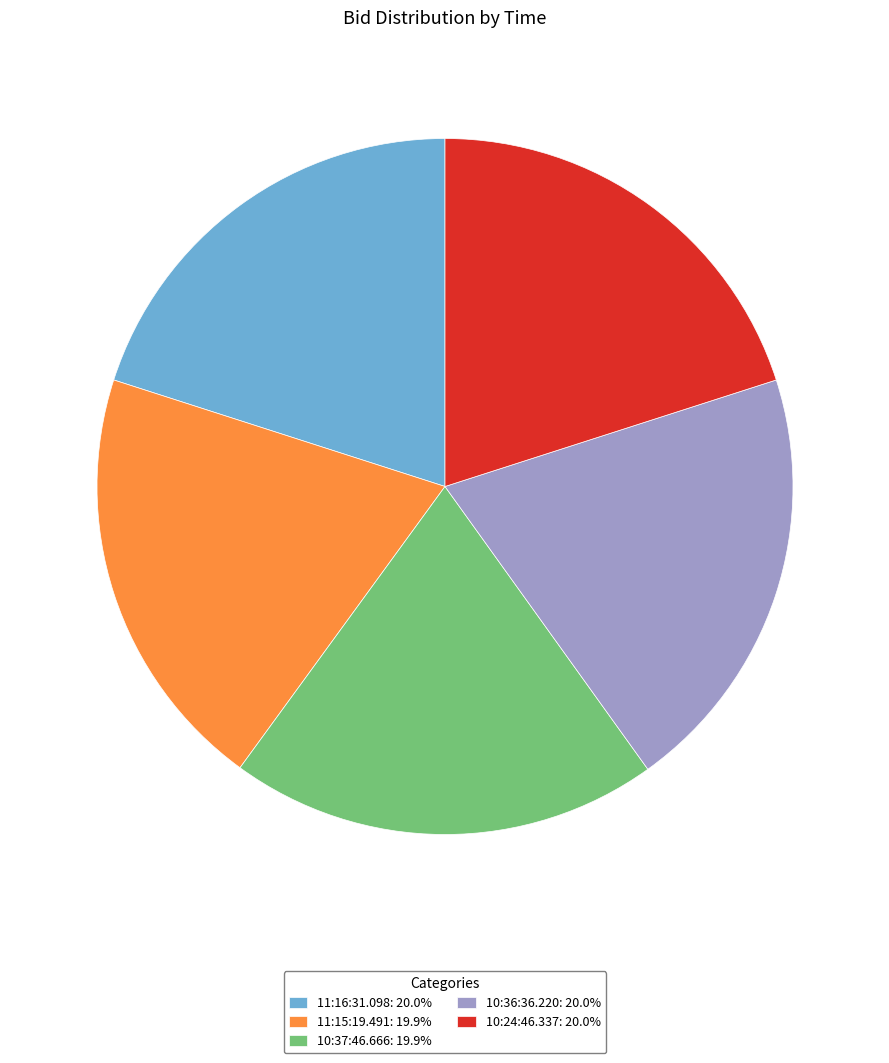

Do 11:16:31.098: 20.0% and 10:24:46.337: 20.0% together represent more than half of the pie?

No